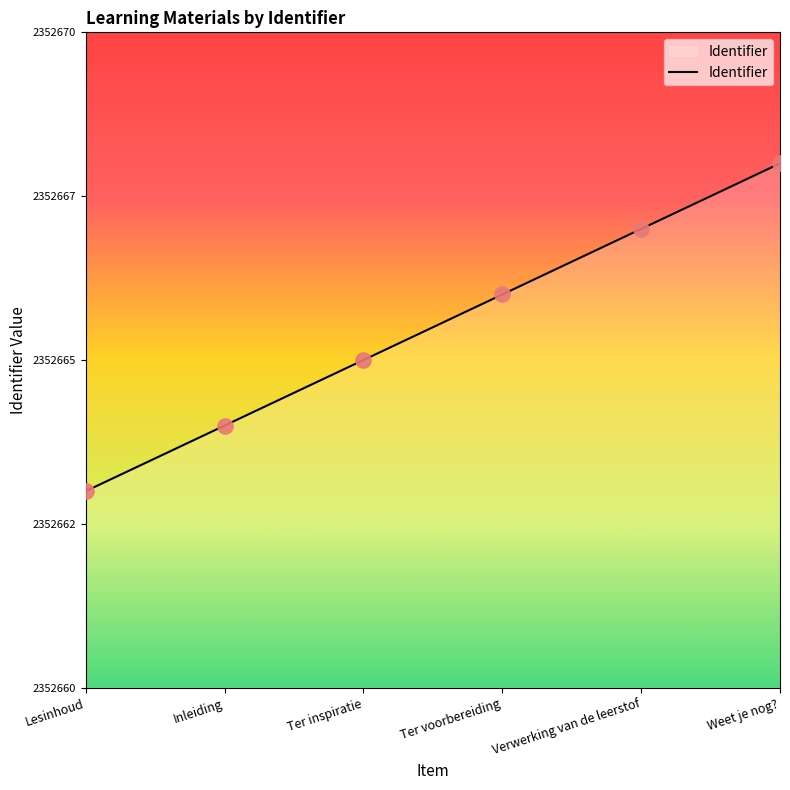

What is the change in value from Lesinhoud to Ter inspiratie?

+2